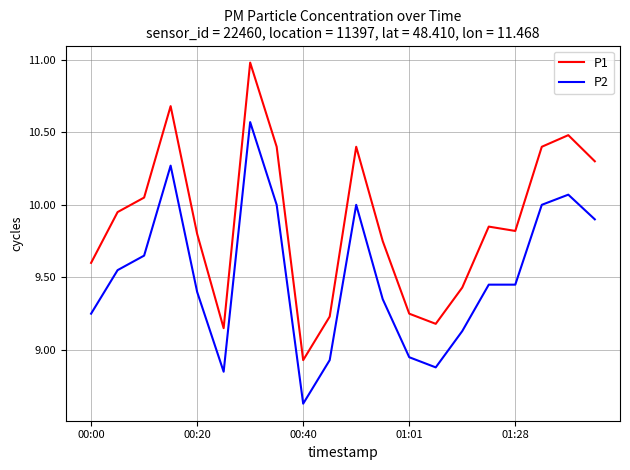

What is the maximum value for P1?

11.0